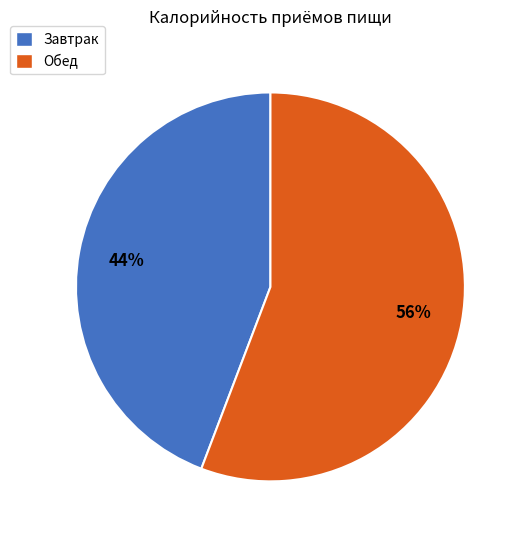

True or false: Обед accounts for 48% of the total.

False